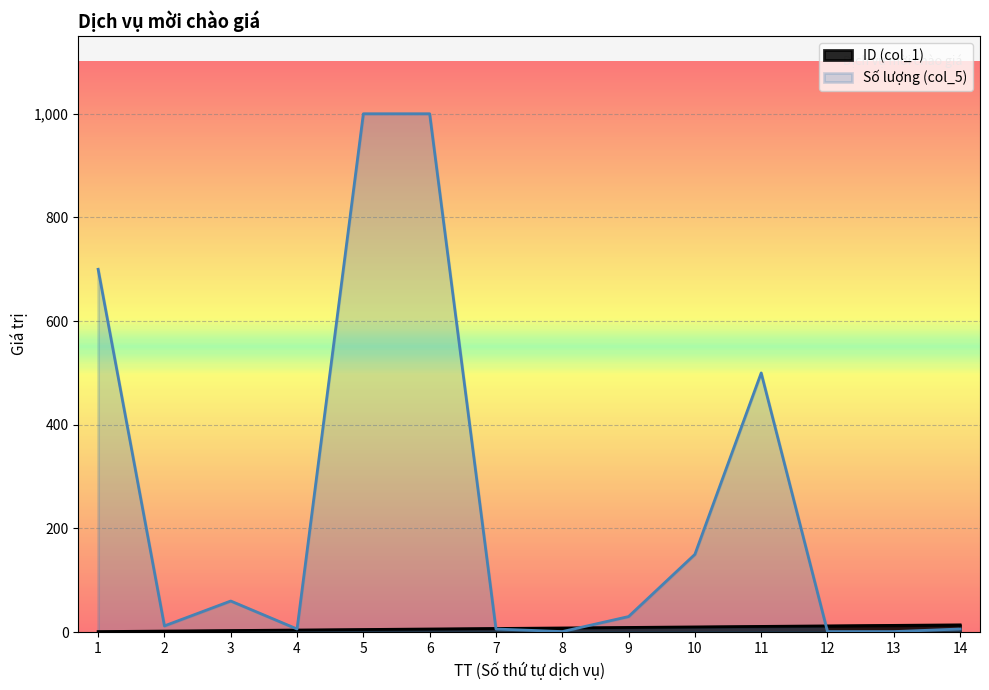

True or false: ID (col_1) and Số lượng (col_5) intersect in this chart.

True